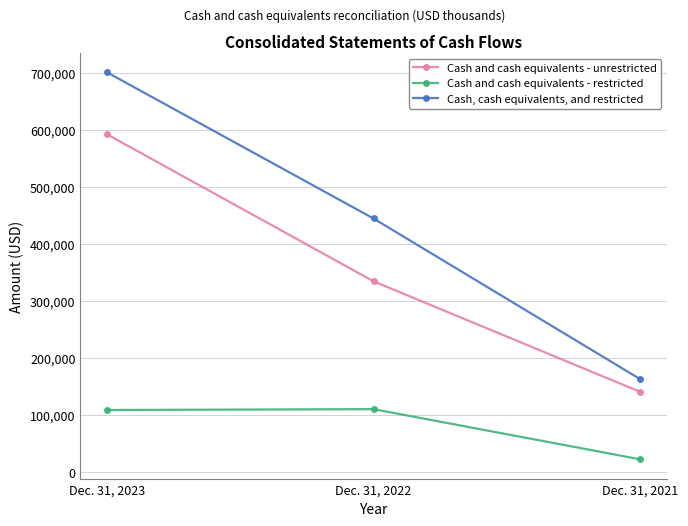

How many series are shown in this chart?

3